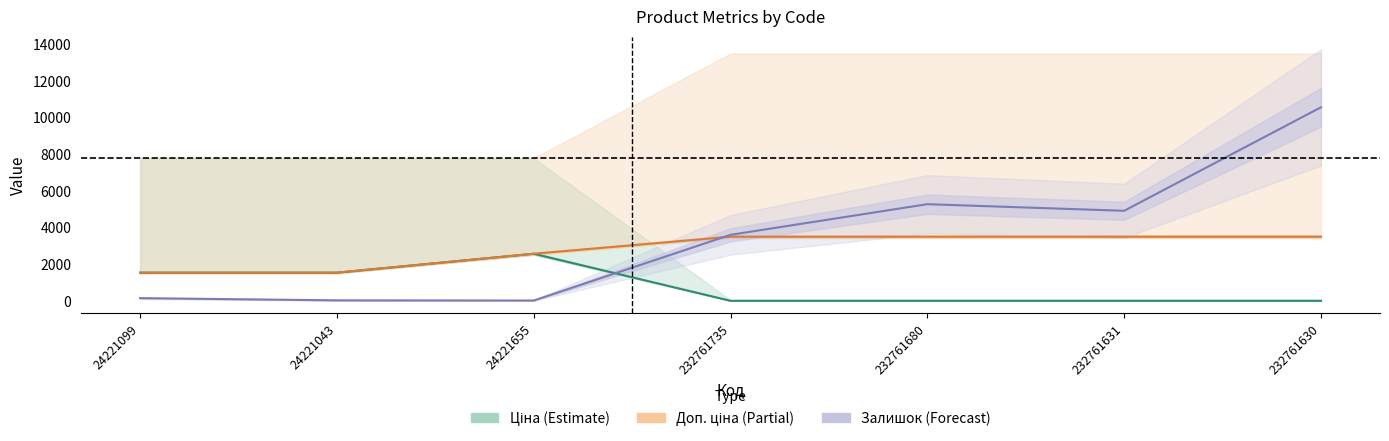

Is it true that Залишок ×10 equals 1533.5 at 232761735?

False